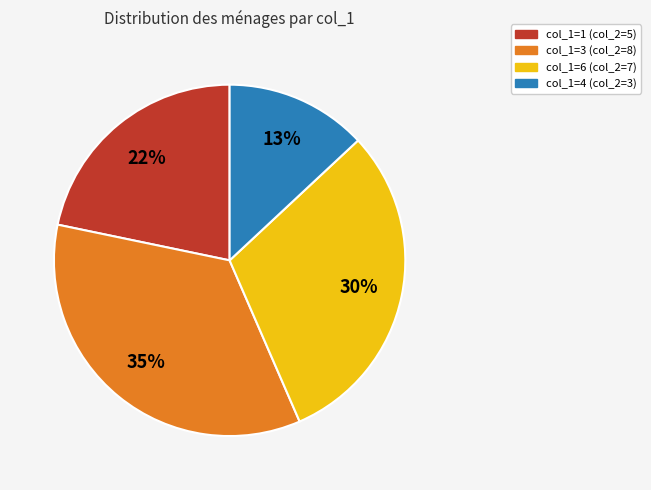

Is col_1=6 (col_2=7) the majority of the pie?

No